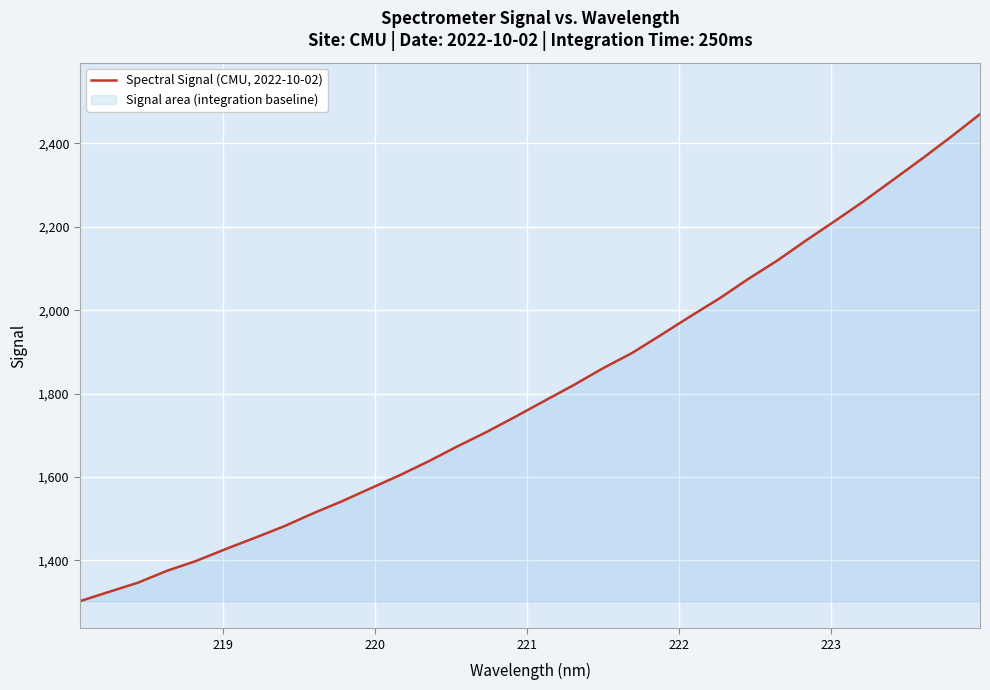

What is the average value?

1806.7